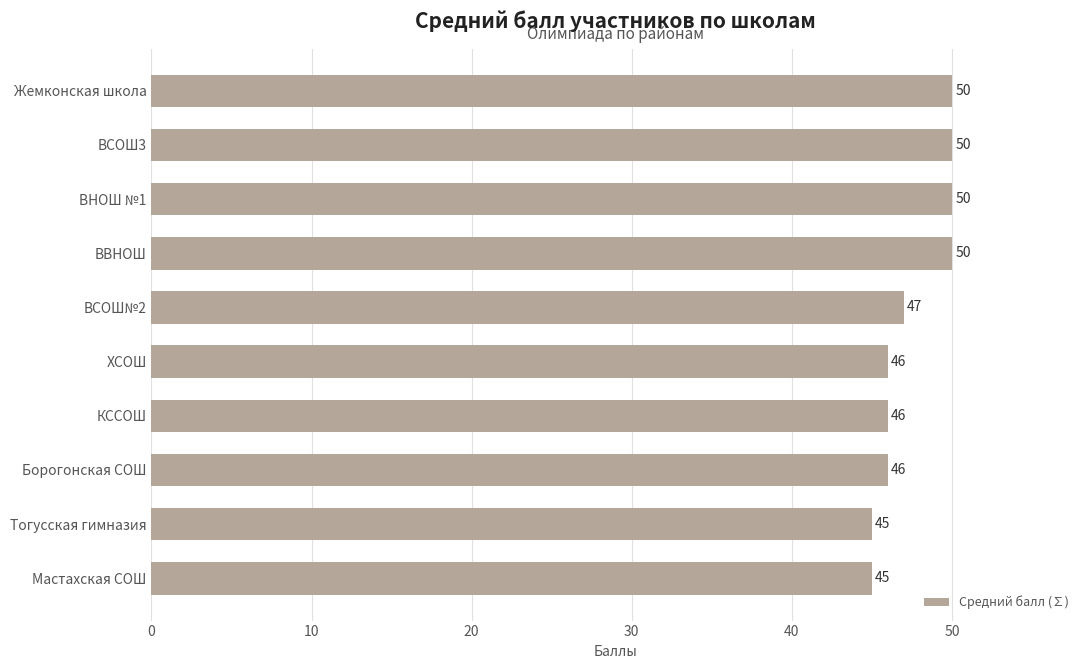

What is the minimum value shown in the chart?

45